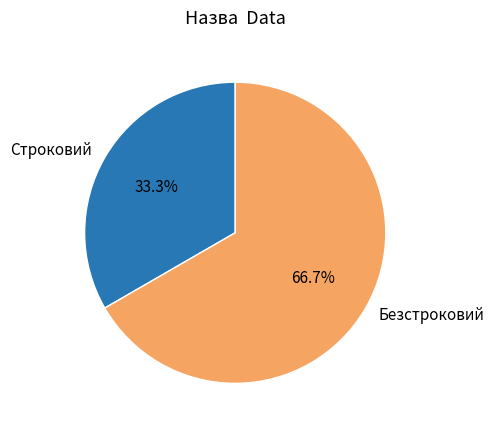

Rank the categories by value from lowest to highest.

Строковий, Безстроковий